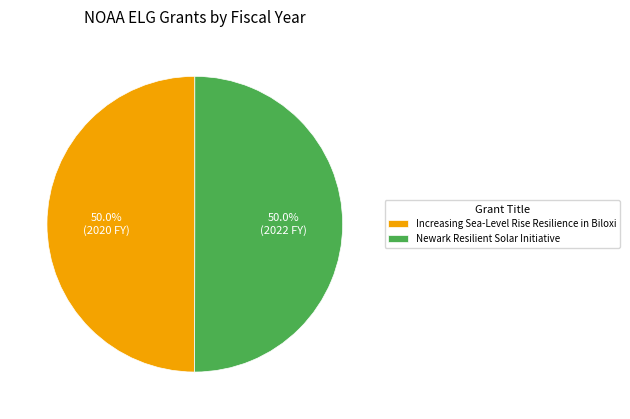

How many slices are in this pie chart?

2